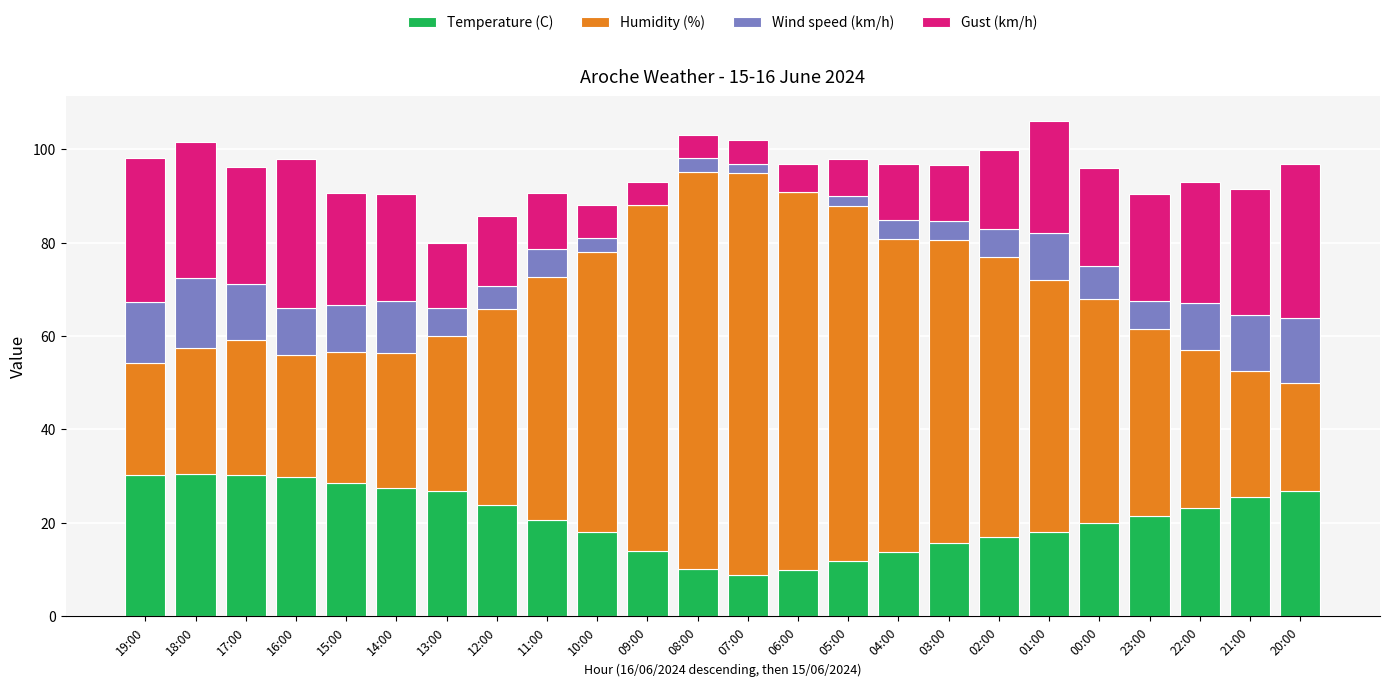

The Temperature (C) series shows 9.9 at 06:00. True or false?

True